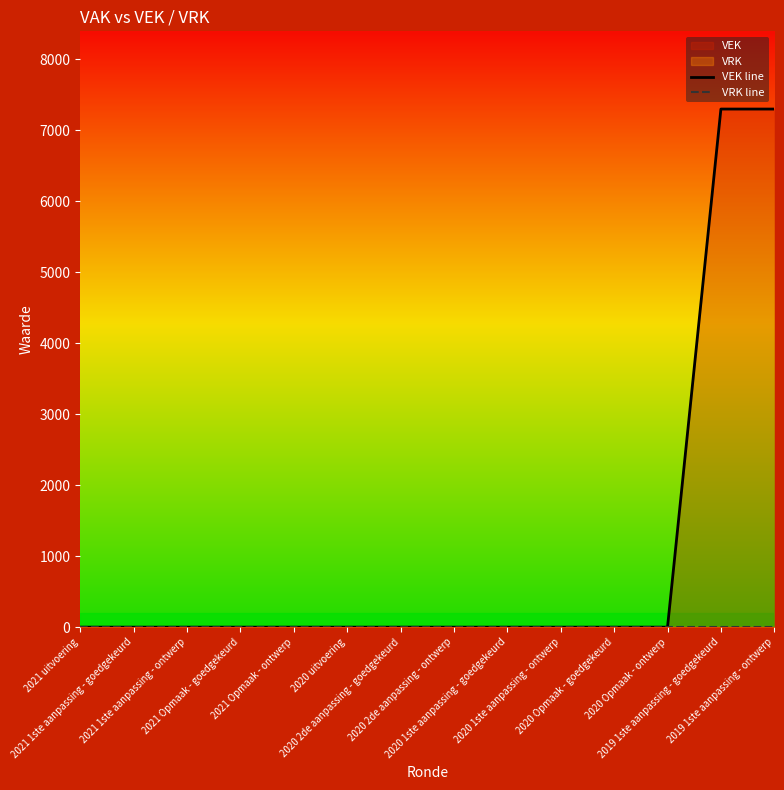

What is the label of the 1st point from the right?

2019 1ste aanpassing - ontwerp